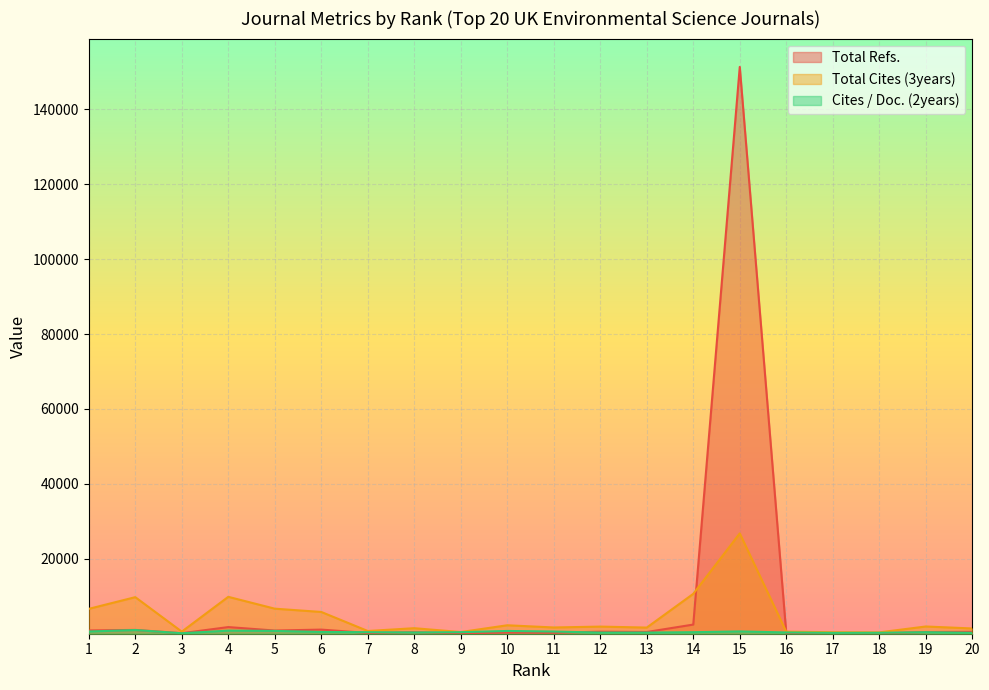

Rank the series by their maximum value, from lowest to highest.

Cites / Doc. (2years), Total Cites (3years), Total Refs.